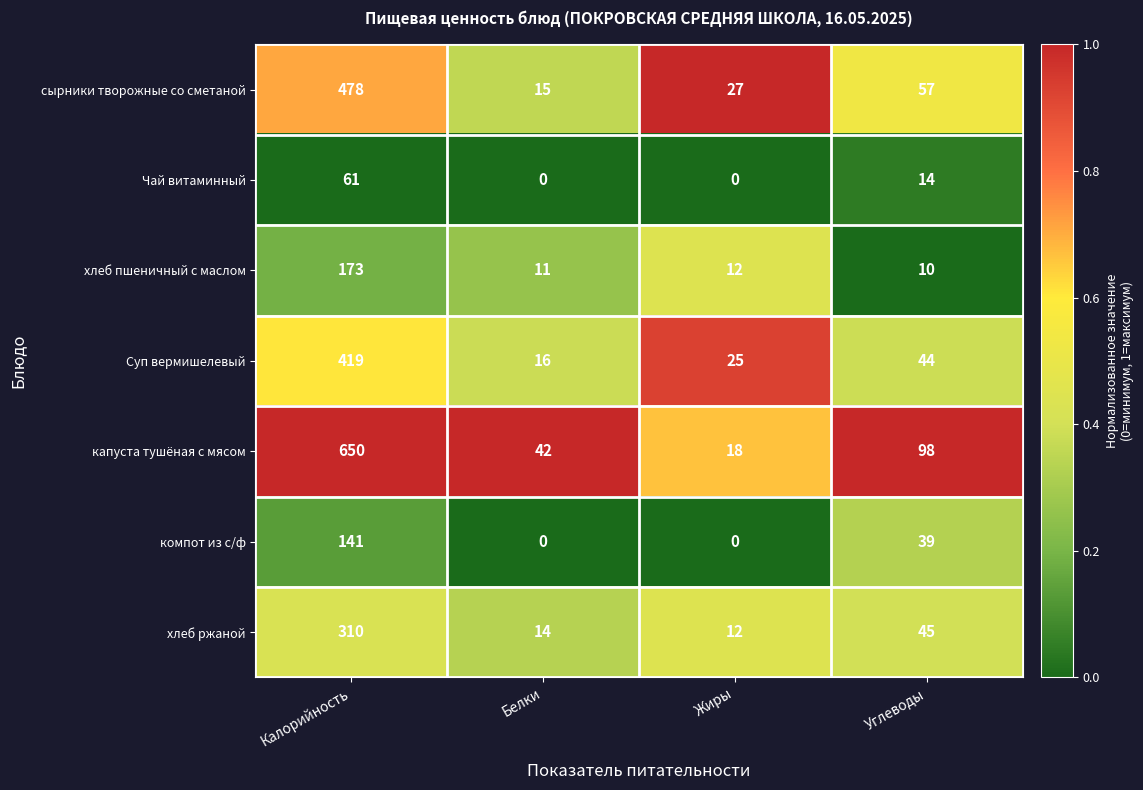

Is it true that хлеб пшеничный с маслом equals 115 at Калорийность?

False